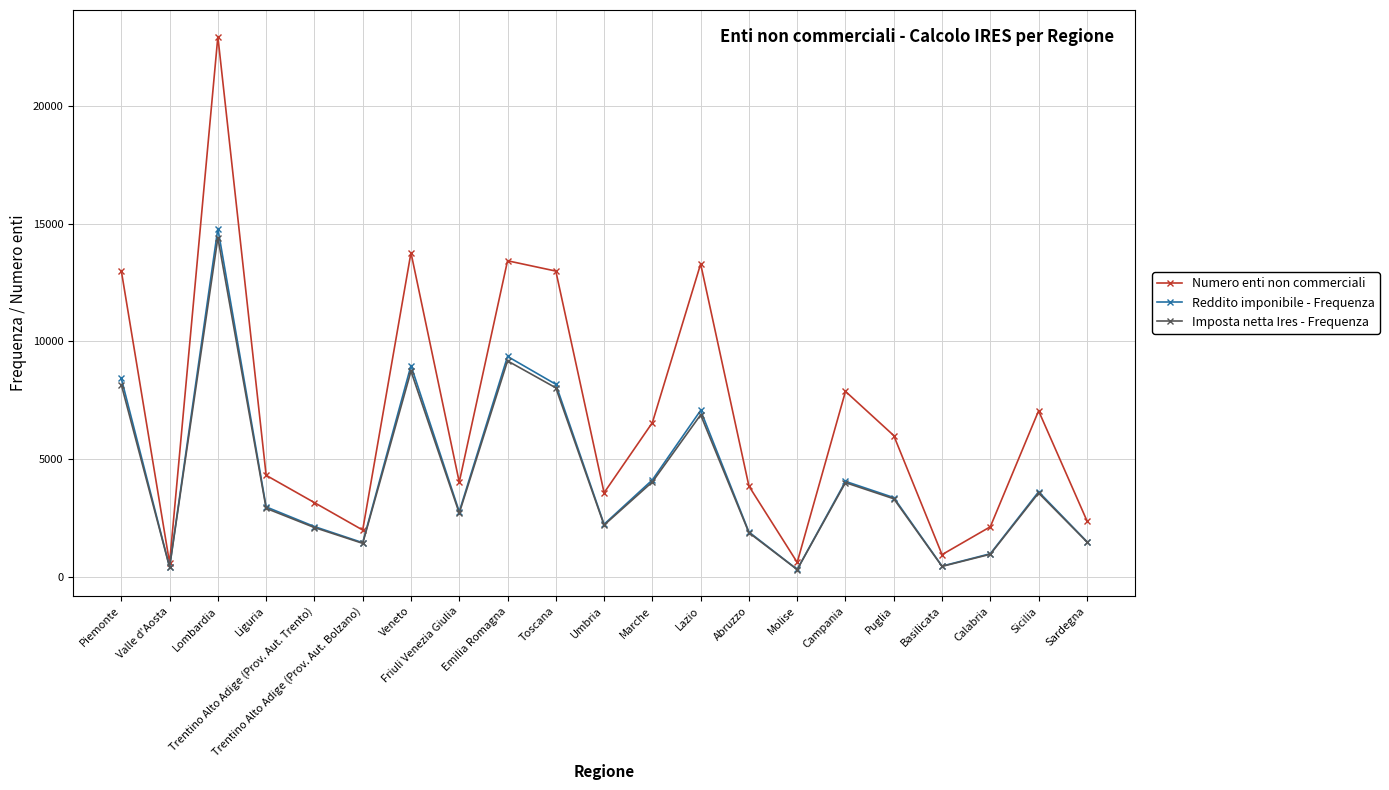

What is the value of the Numero enti non commerciali point at the 13th from the left?

13286